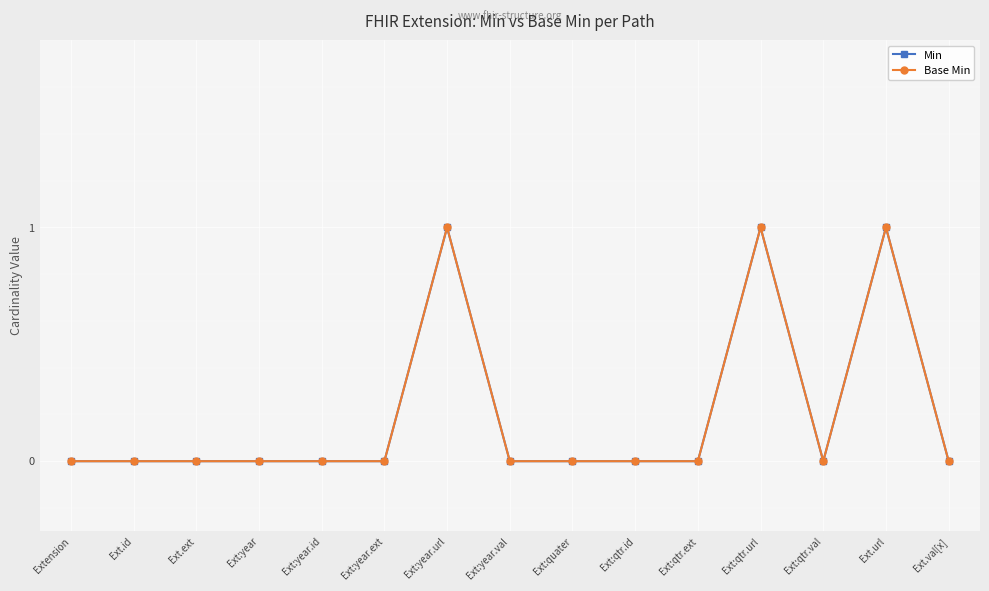

What is the label of the 10th point from the right?

Ext:year.ext